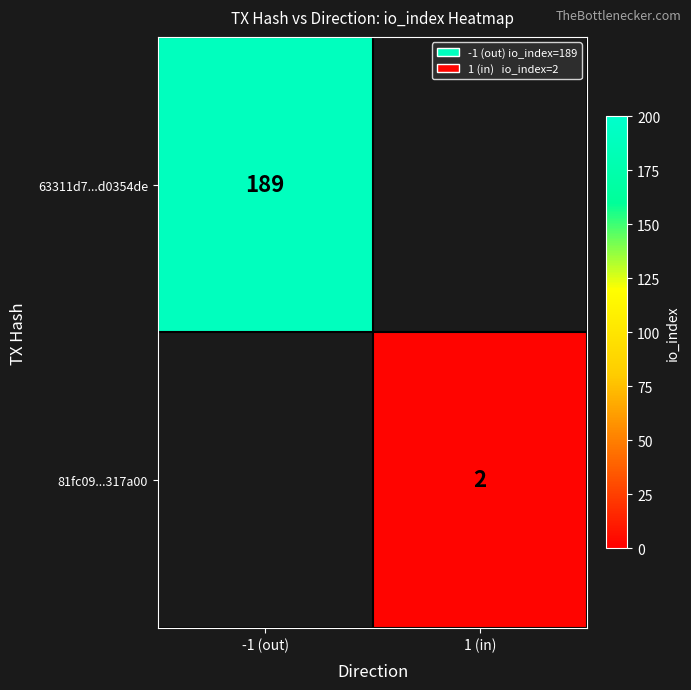

The value of 63311d7...d0354de at -1 (out) is 76. True or false?

False